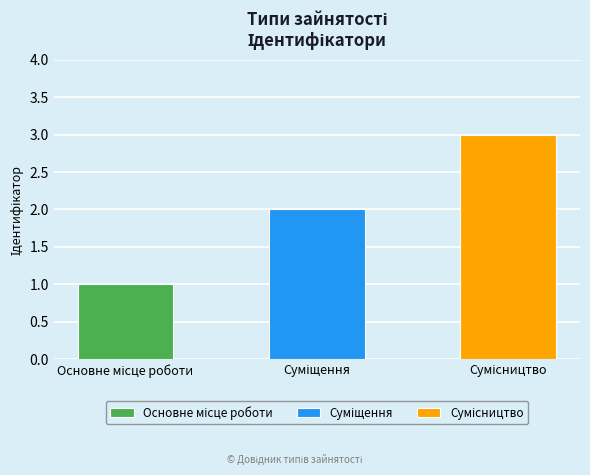

What position from the left is Основне місце роботи?

1